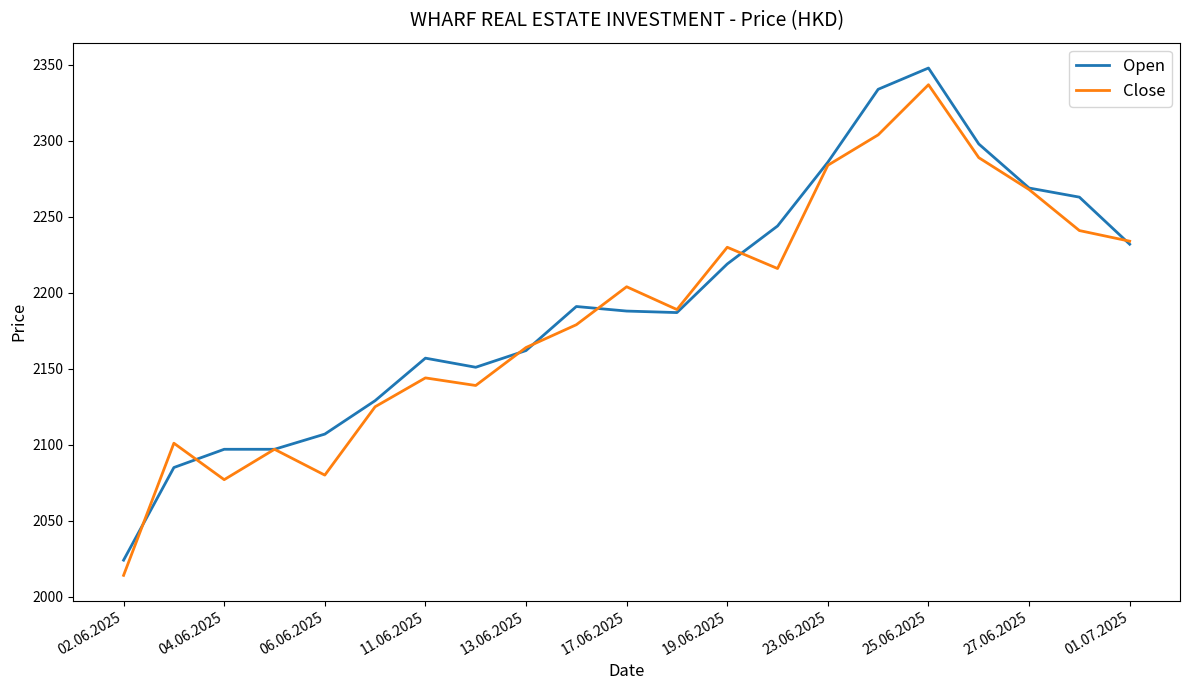

What is the minimum value shown in the chart?

2014